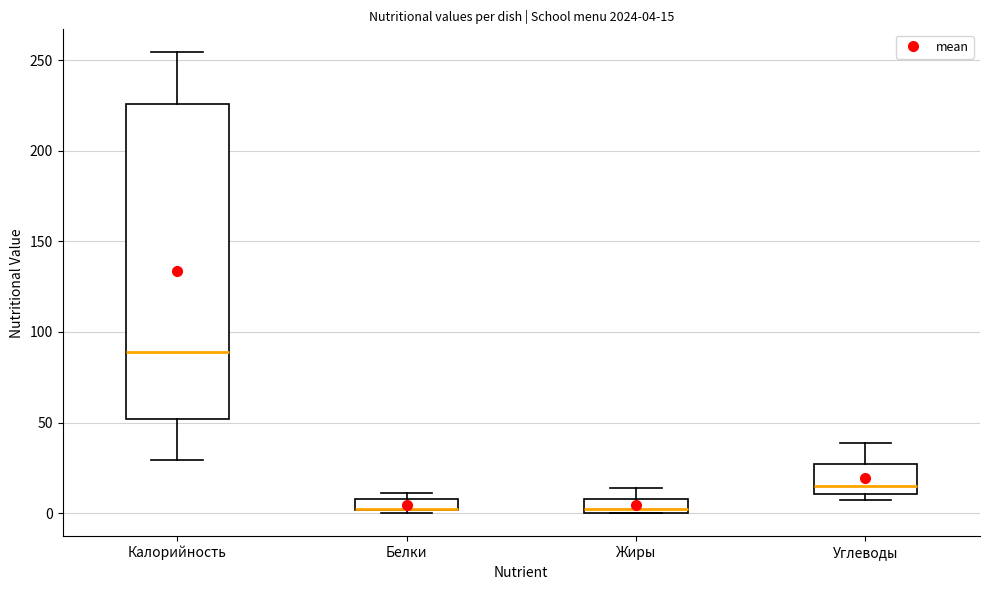

Which box is the tallest, from its lower edge to its upper edge?

Калорийность